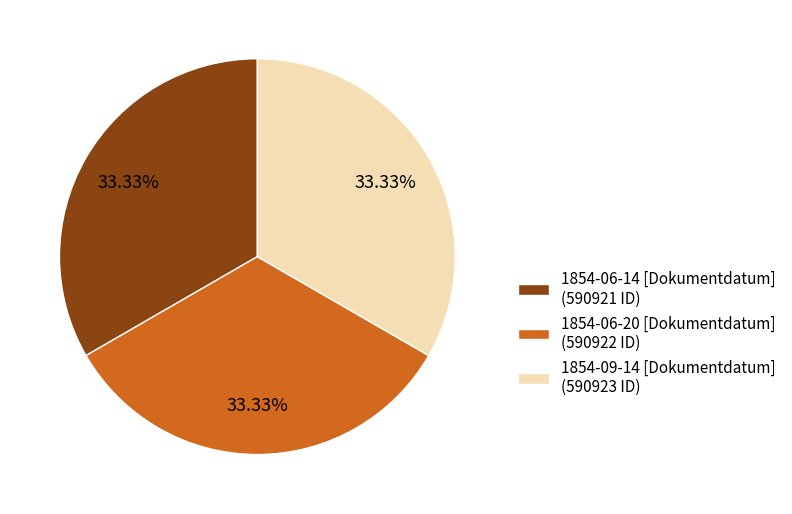

Do 1854-06-20 [Dokumentdatum] and 1854-06-14 [Dokumentdatum] together represent more than half of the pie?

Yes